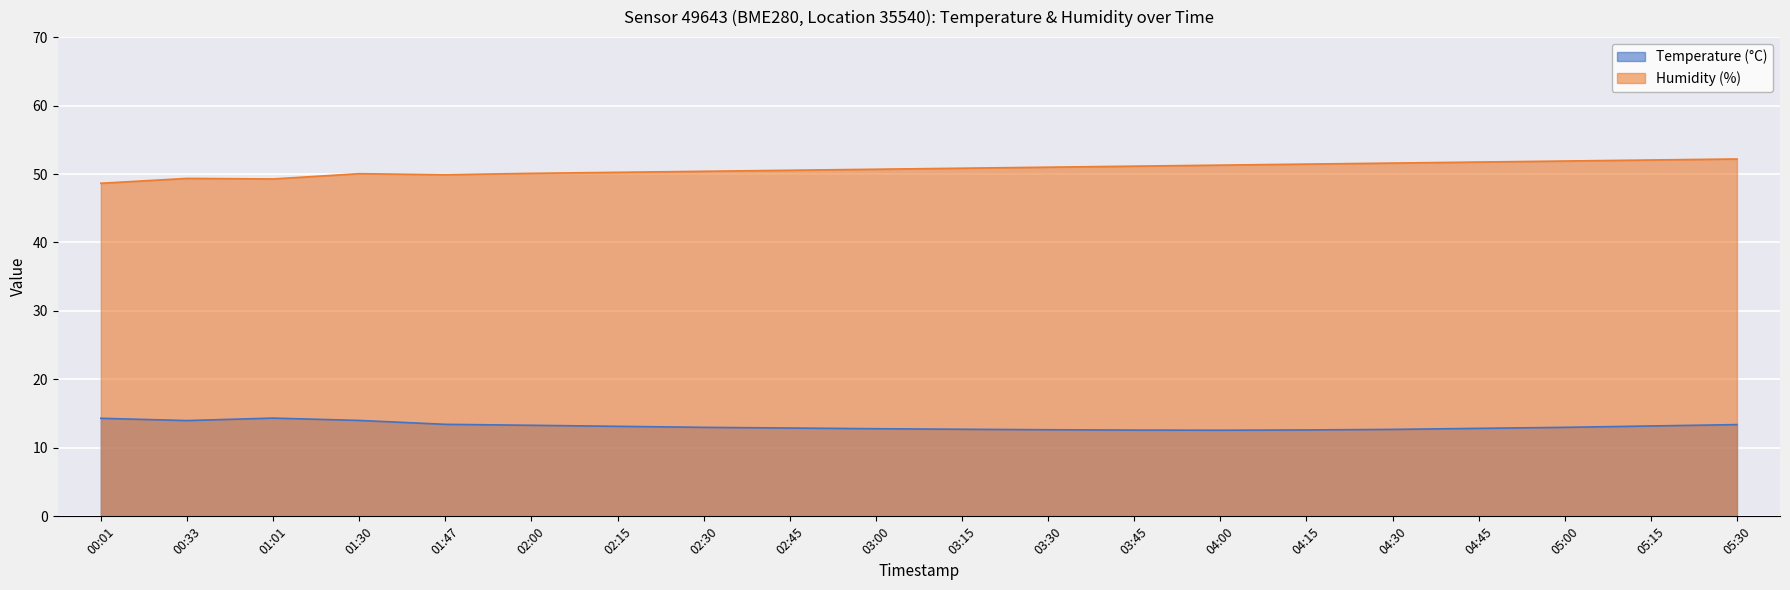

Is it true that Temperature (°C) equals 3.6 at 01:47?

False